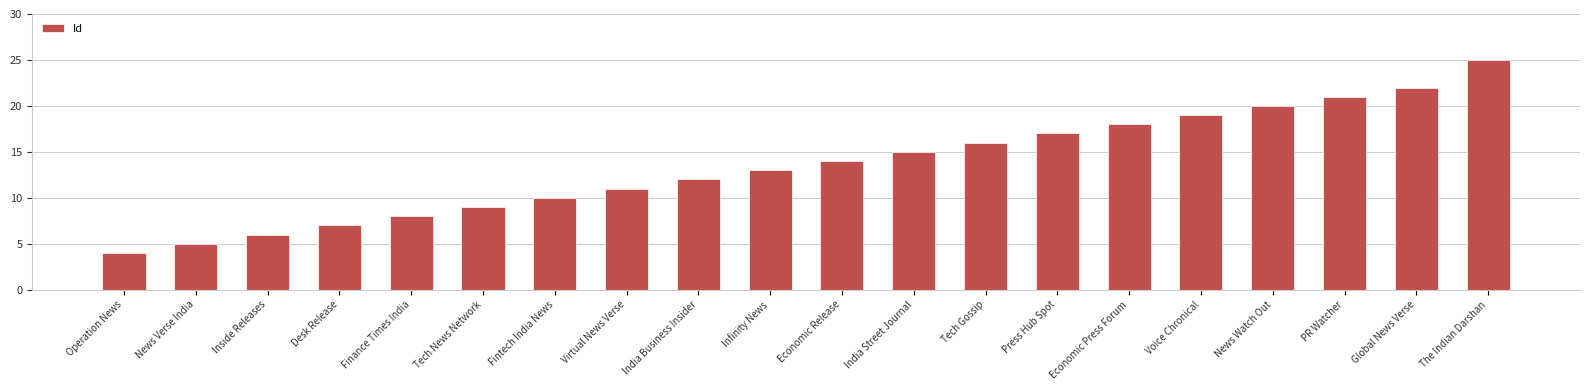

Rank the categories by value from highest to lowest.

The Indian Darshan, Global News Verse, PR Watcher, News Watch Out, Voice Chronical, Economic Press Forum, Press Hub Spot, Tech Gossip, India Street Journal, Economic Release, Infinity News, India Business Insider, Virtual News Verse, Fintech India News, Tech News Network, Finance Times India, Desk Release, Inside Releases, News Verse India, Operation News